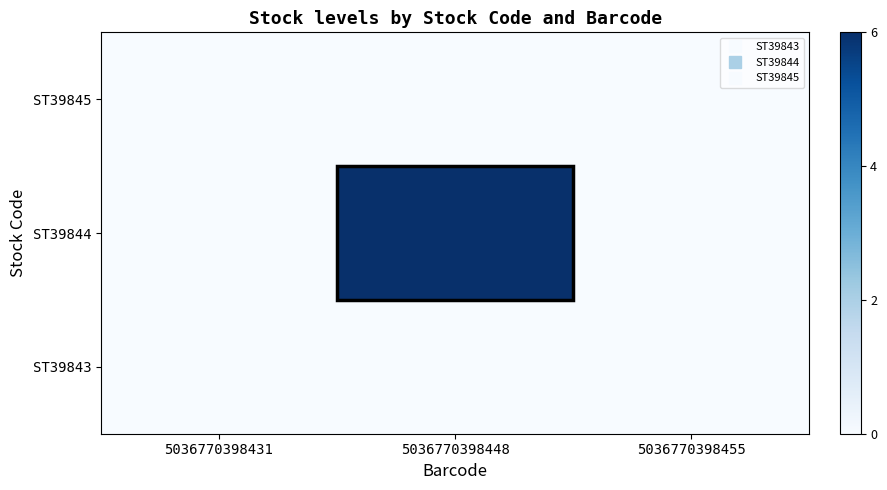

Reading left to right, what are all the values shown in this chart?

ST39843: 5036770398431=0	5036770398448=0	5036770398455=0
ST39844: 5036770398431=0	5036770398448=6	5036770398455=0
ST39845: 5036770398431=0	5036770398448=0	5036770398455=0